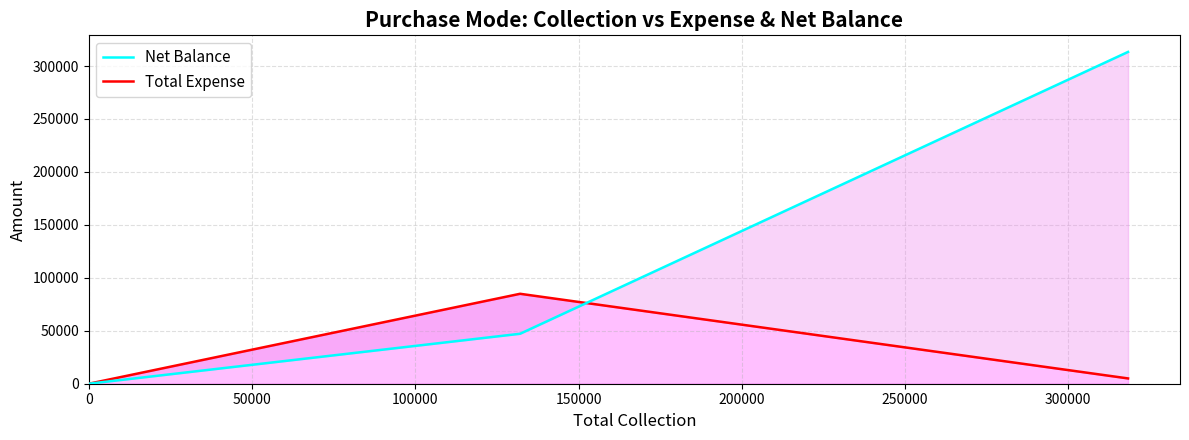

True or false: Net Balance and Total Expense intersect in this chart.

True